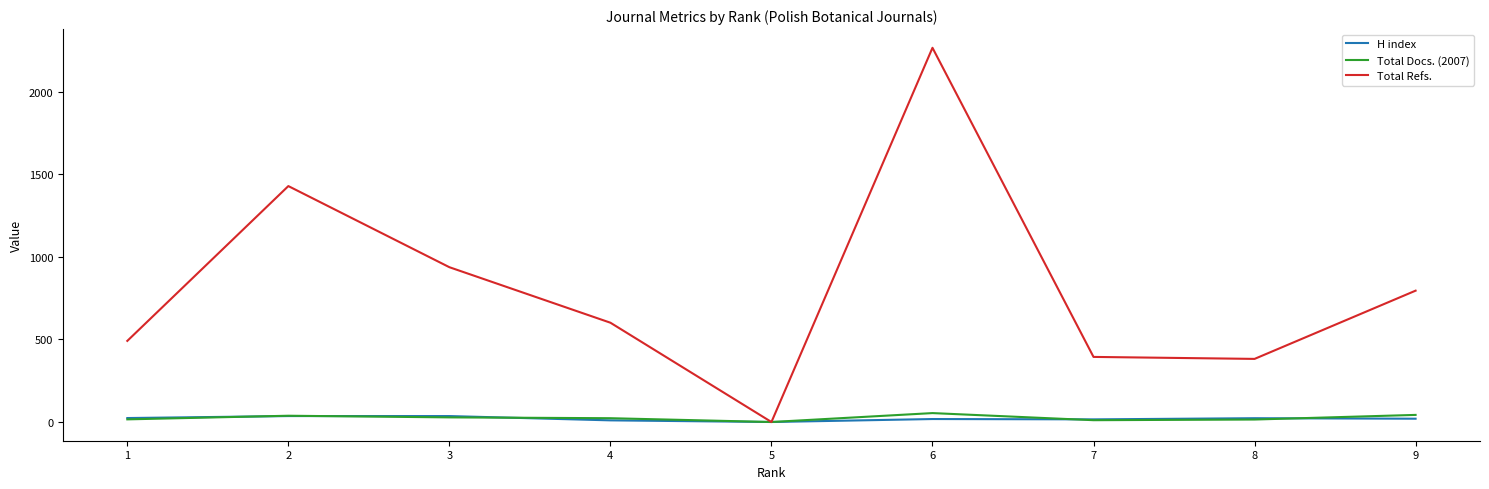

Which series has the largest range (max minus min)?

Total Refs.